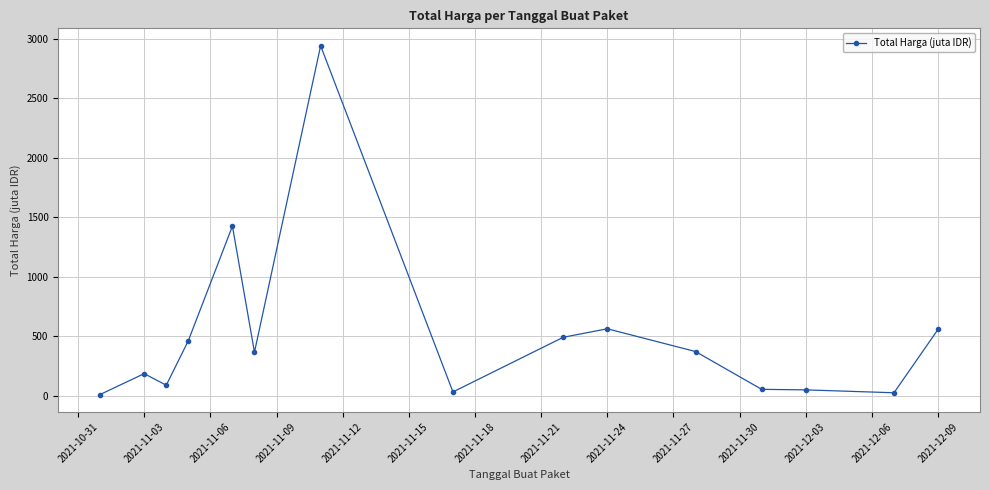

What is the value of the 2nd point from the left?

187.9